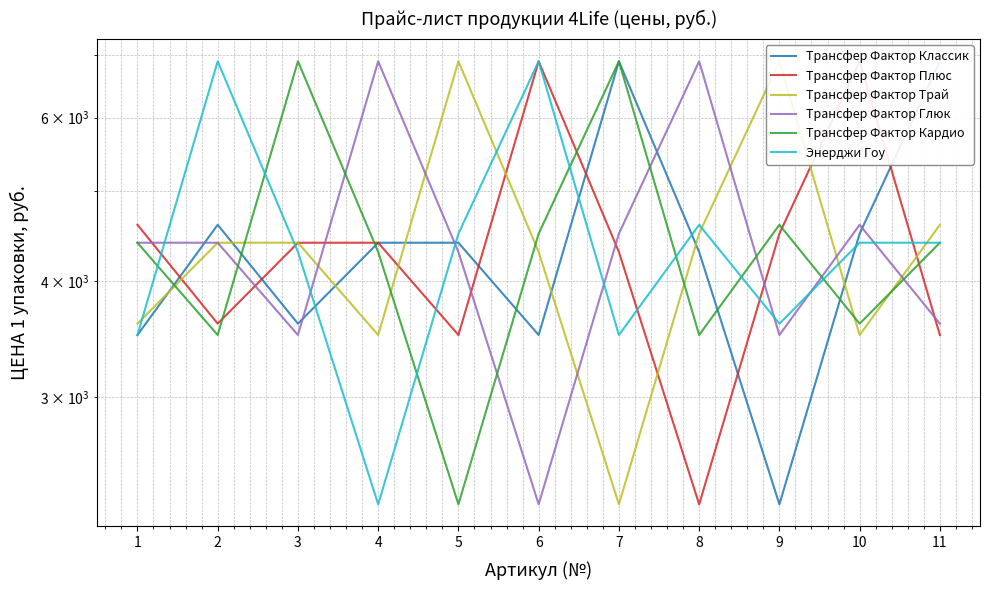

The value of Трансфер Фактор Глюк at 4 is 3582. True or false?

False